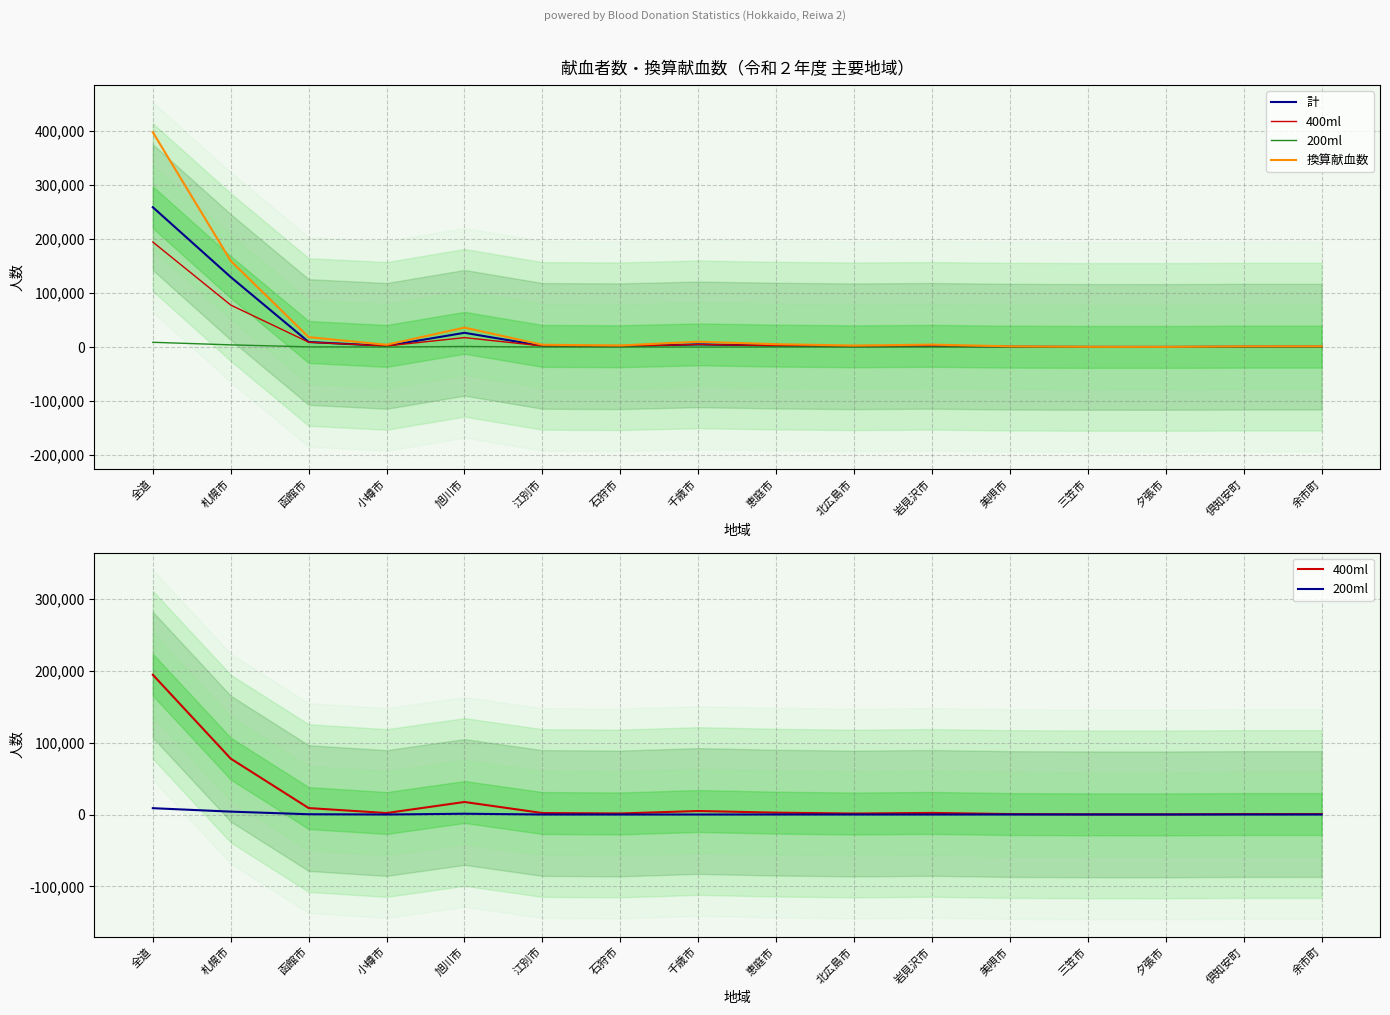

What is the spread (max minus min) of values at 全道?

388580